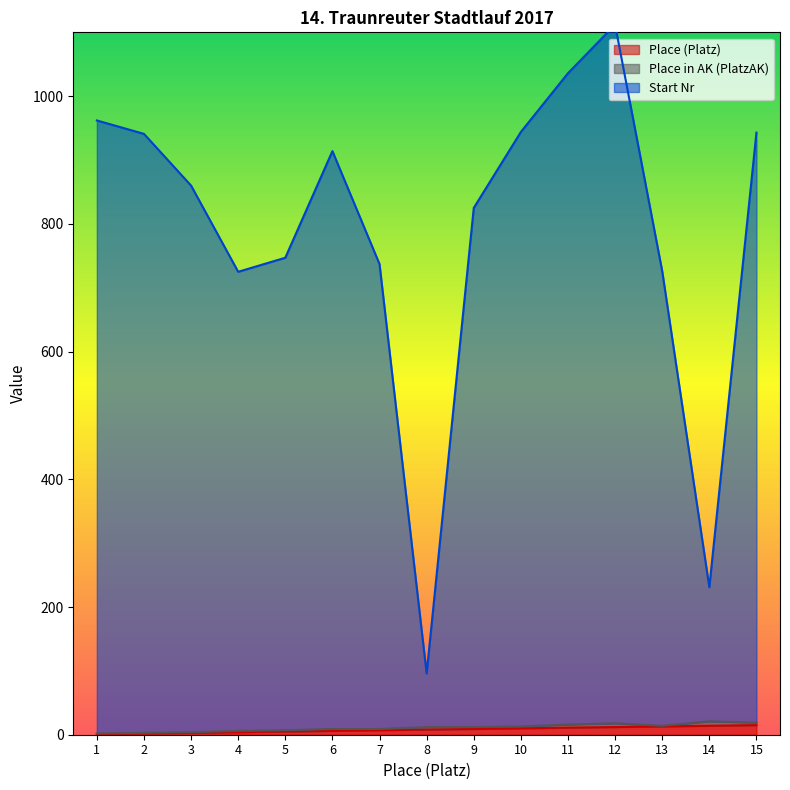

Which series changed the most between 4 and 6?

Start Nr